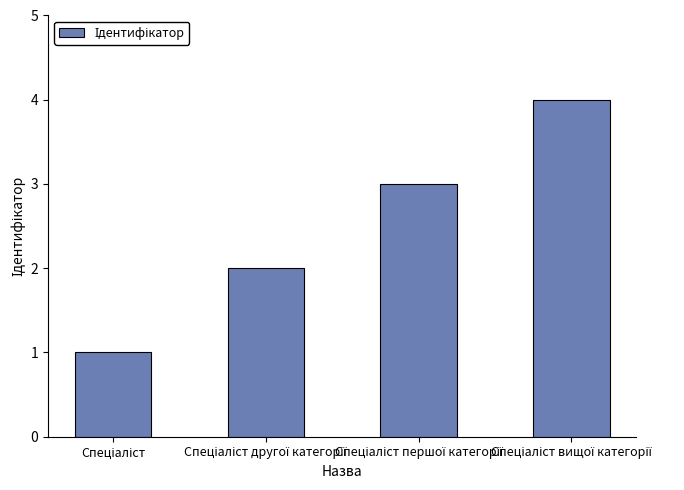

What is the maximum value shown in the chart?

4